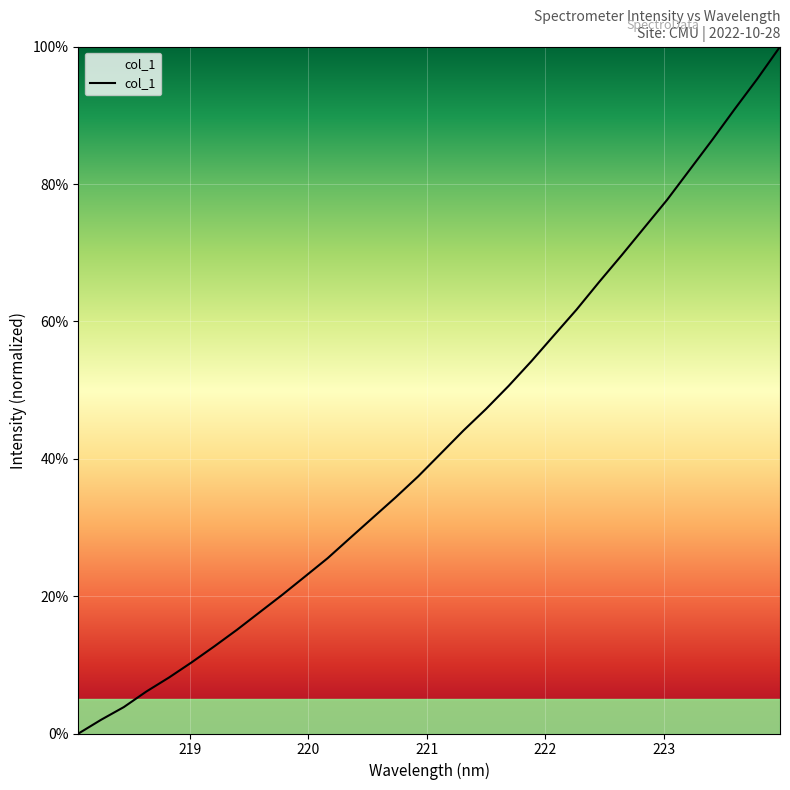

What is the difference between the maximum and minimum values?

100.0